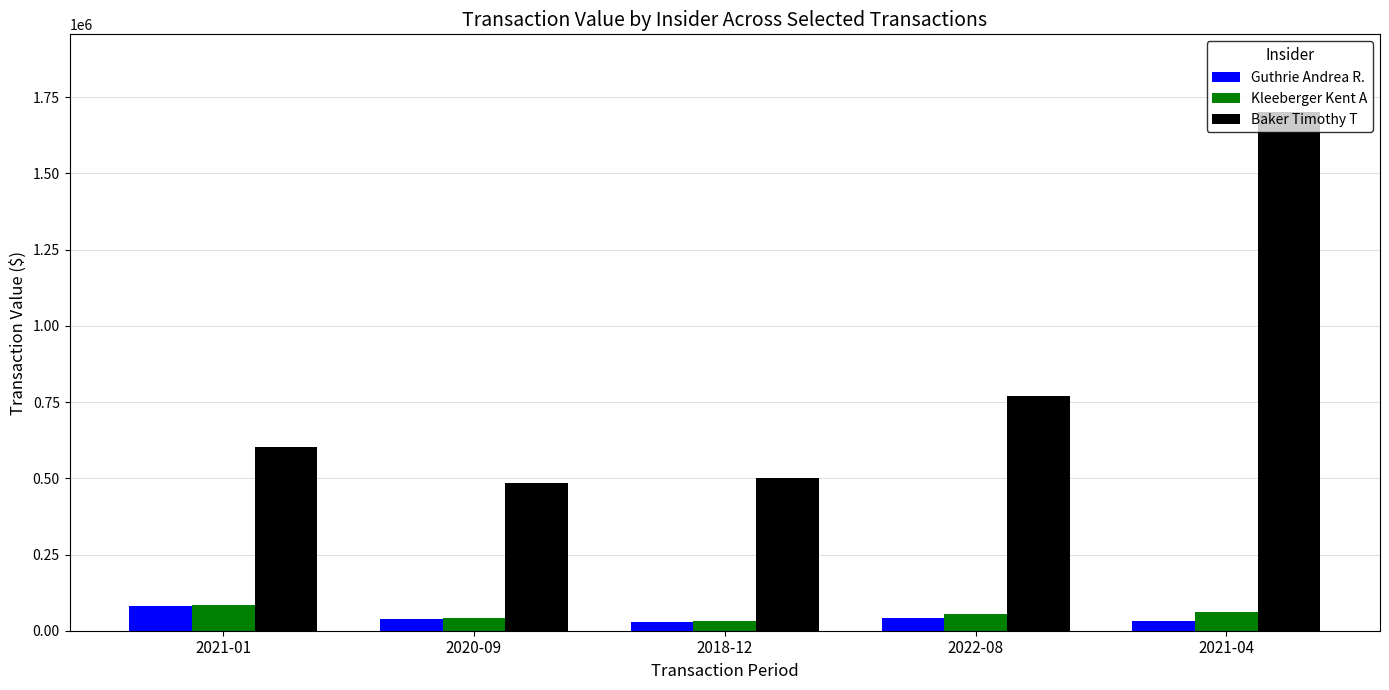

What is the value of the Baker Timothy T bar at the 4th from the left?

768750